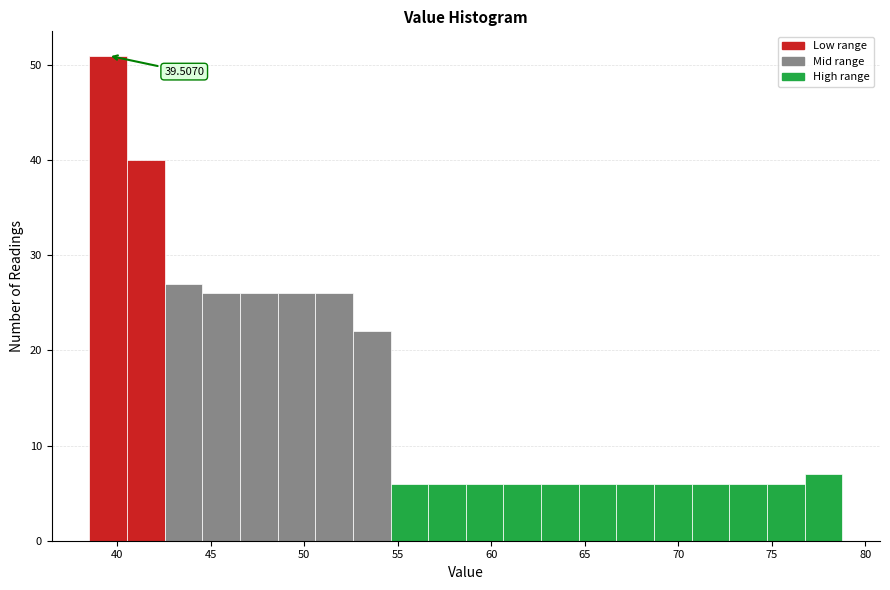

Which range on the x-axis has the tallest bar?

38.5 to 40.5